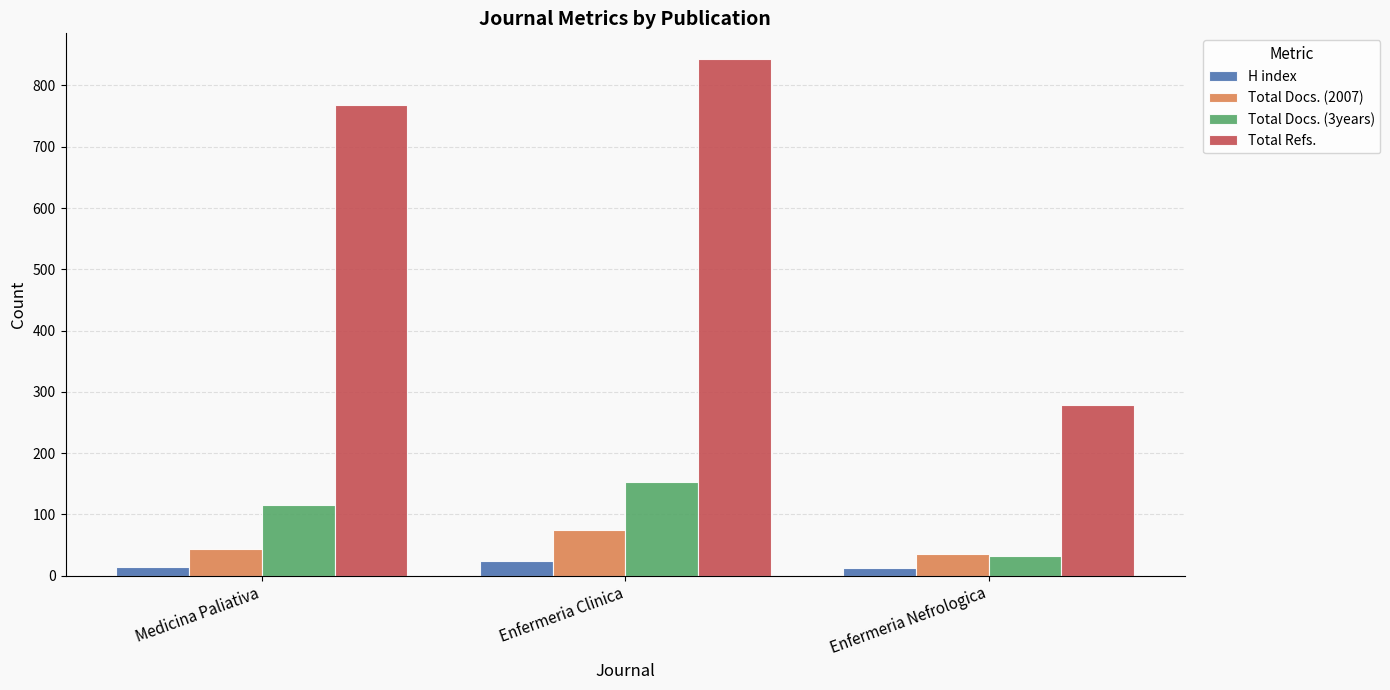

What is the value of the Total Refs. bar at the 2nd from the left?

843